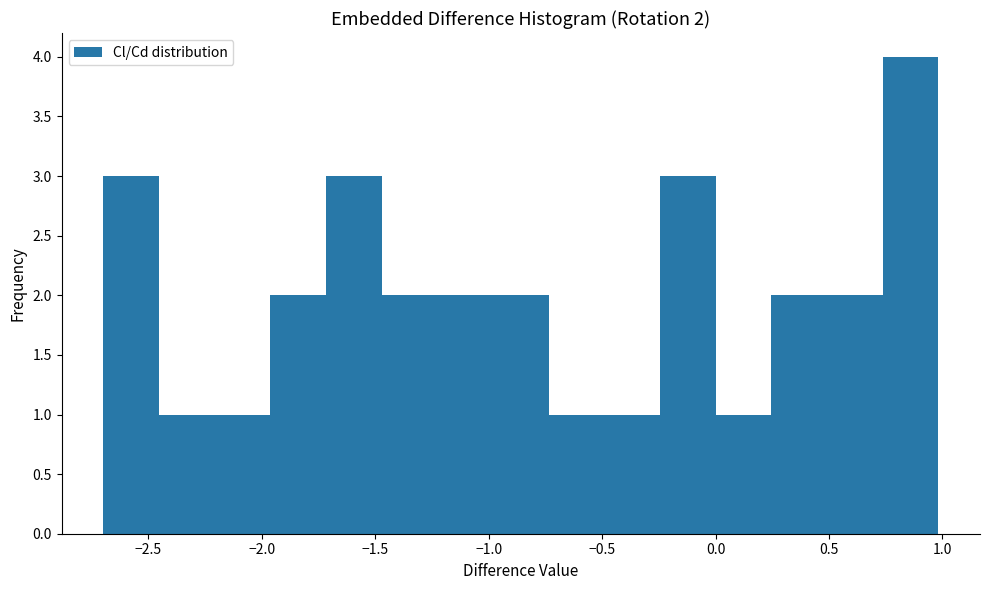

Which range on the x-axis has the tallest bar?

0.75 to 1.00